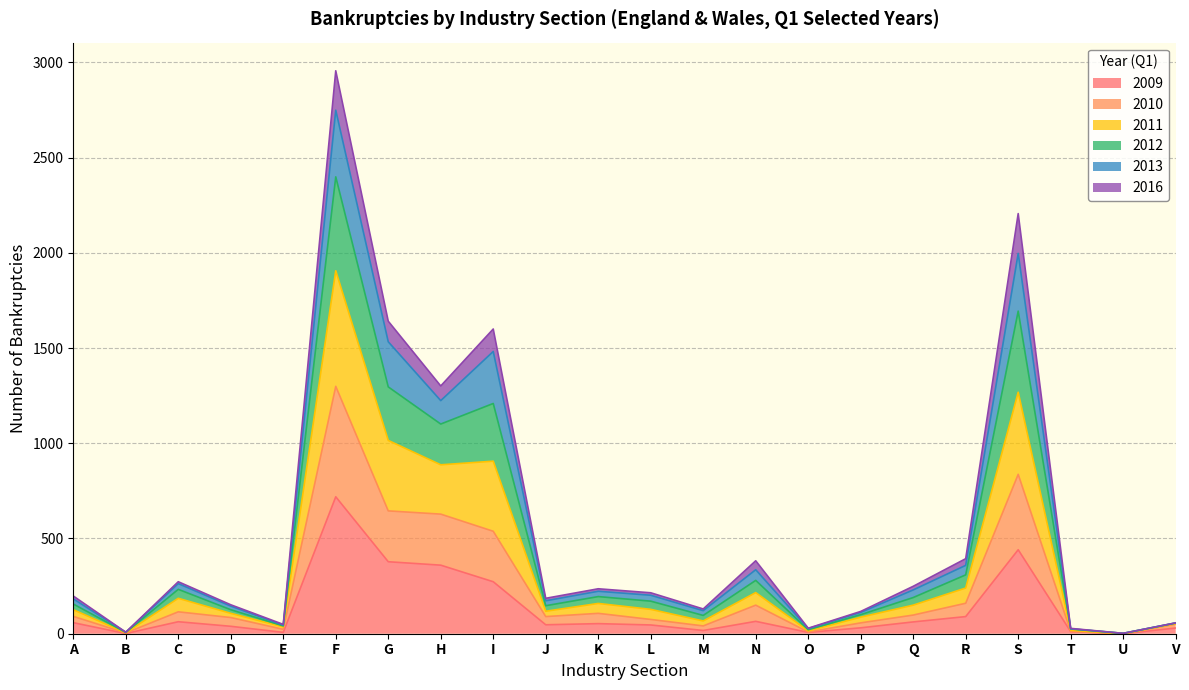

The value of 2009 at S is 577. True or false?

False